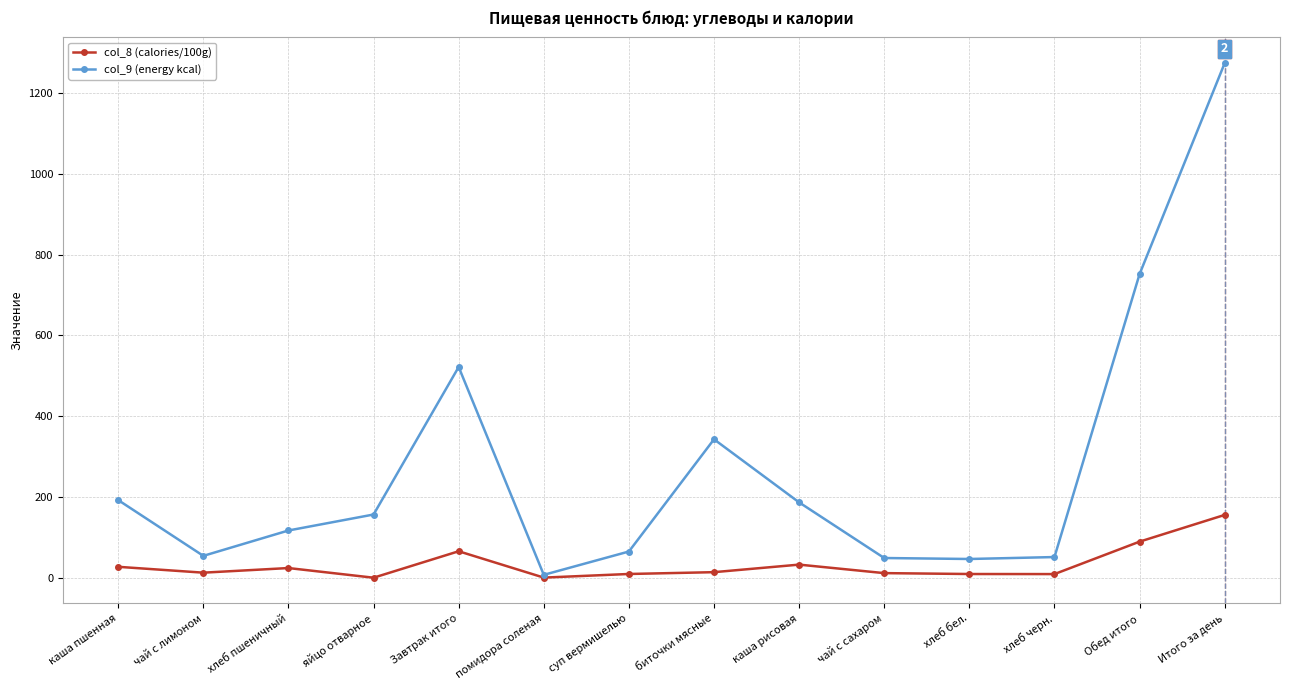

Rank the series by their maximum value, from highest to lowest.

col_9 (energy kcal), col_8 (calories/100g)